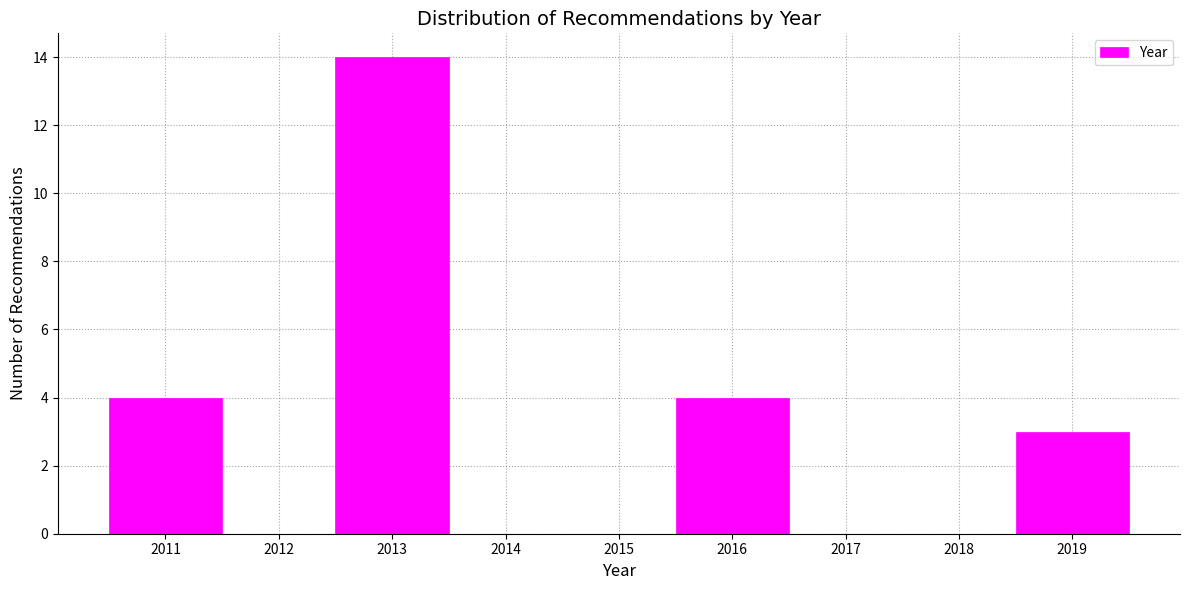

Which range on the x-axis has the tallest bar?

2012.5 to 2013.5